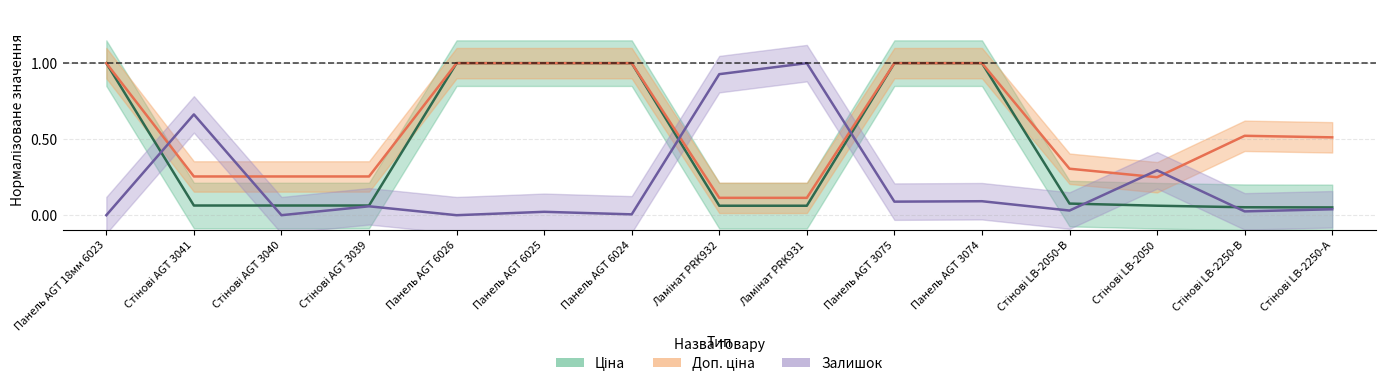

How many lines are shown in the chart?

3